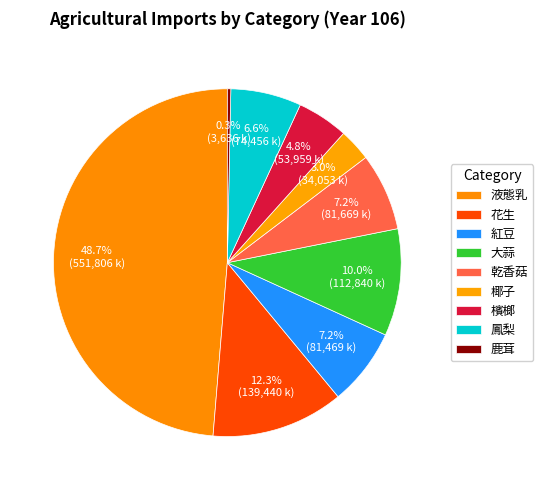

How many segments does this pie chart have?

9